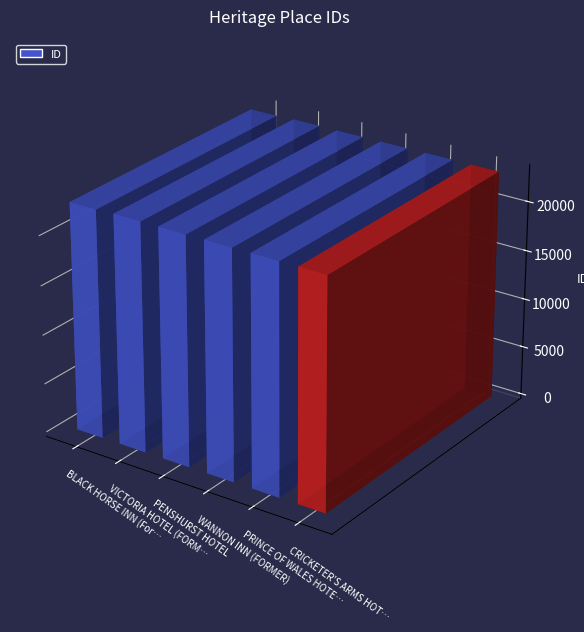

How many data points are above 23209?

2